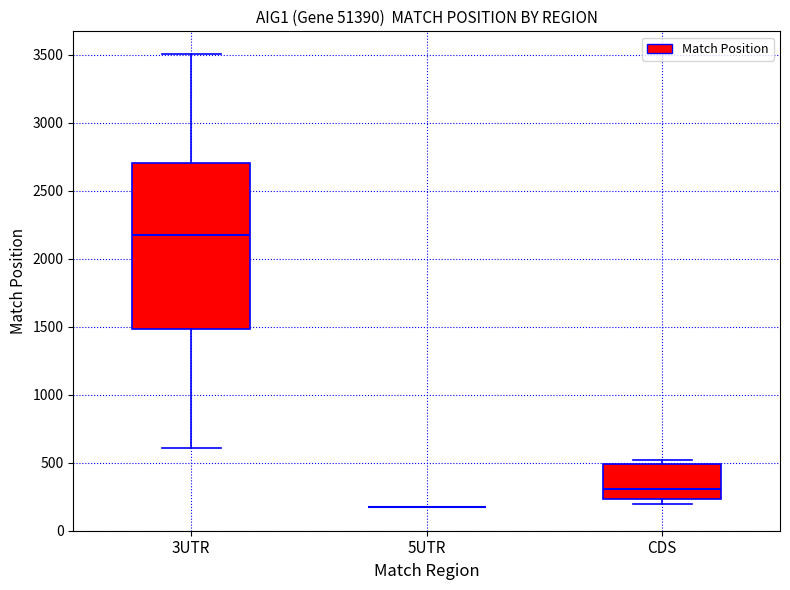

Reading left to right, transcribe this box plot: for each box, give where its median line is, the range the box spans, and where its two whiskers end, as read against the y-axis. The values are not printed on the chart, so give them approximately, as read against the axis.

3UTR: median 2150, box 1500 to 2700, whiskers 600 to 3500
5UTR: box collapsed to a line at 150, whiskers 150 to 150
CDS: median 300, box 250 to 500, whiskers 200 to 500 (just above the box's upper edge)